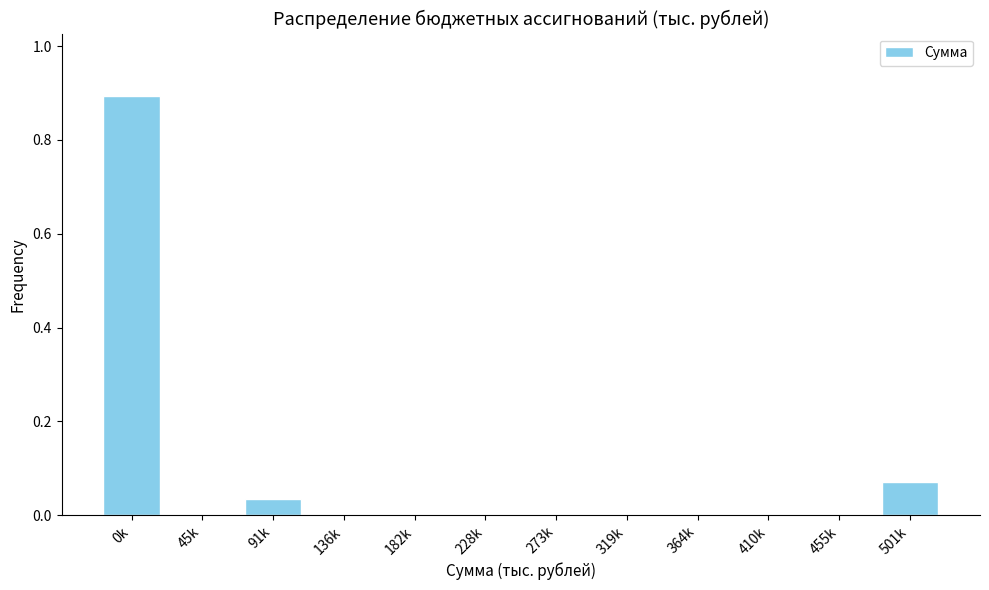

What is the sum of all values?

1.0